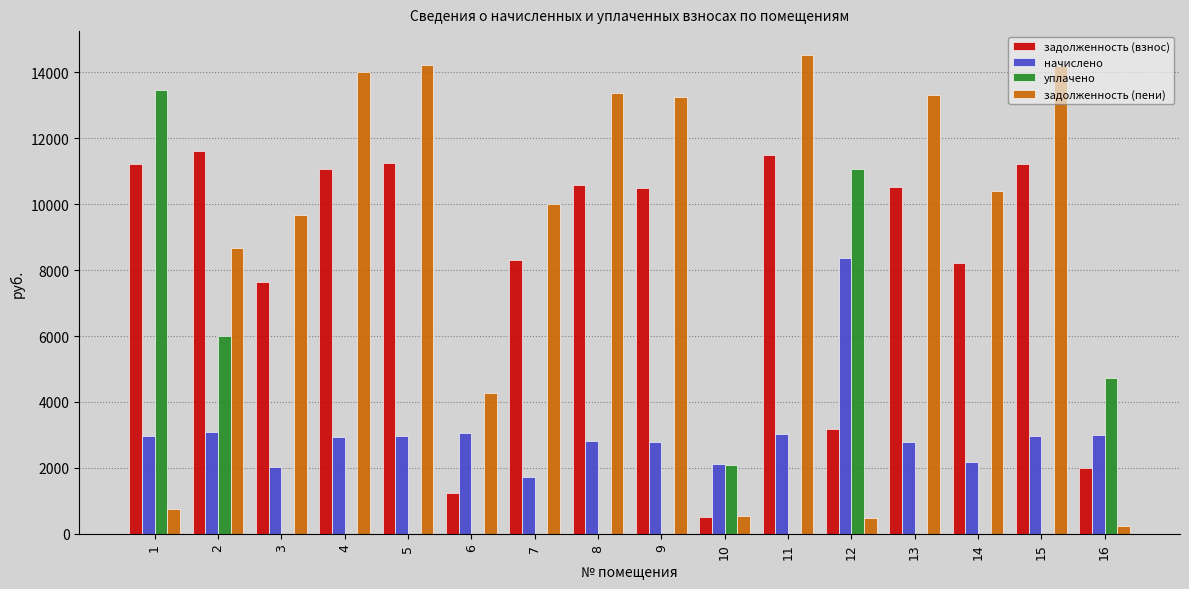

How many data points does each series have?

16